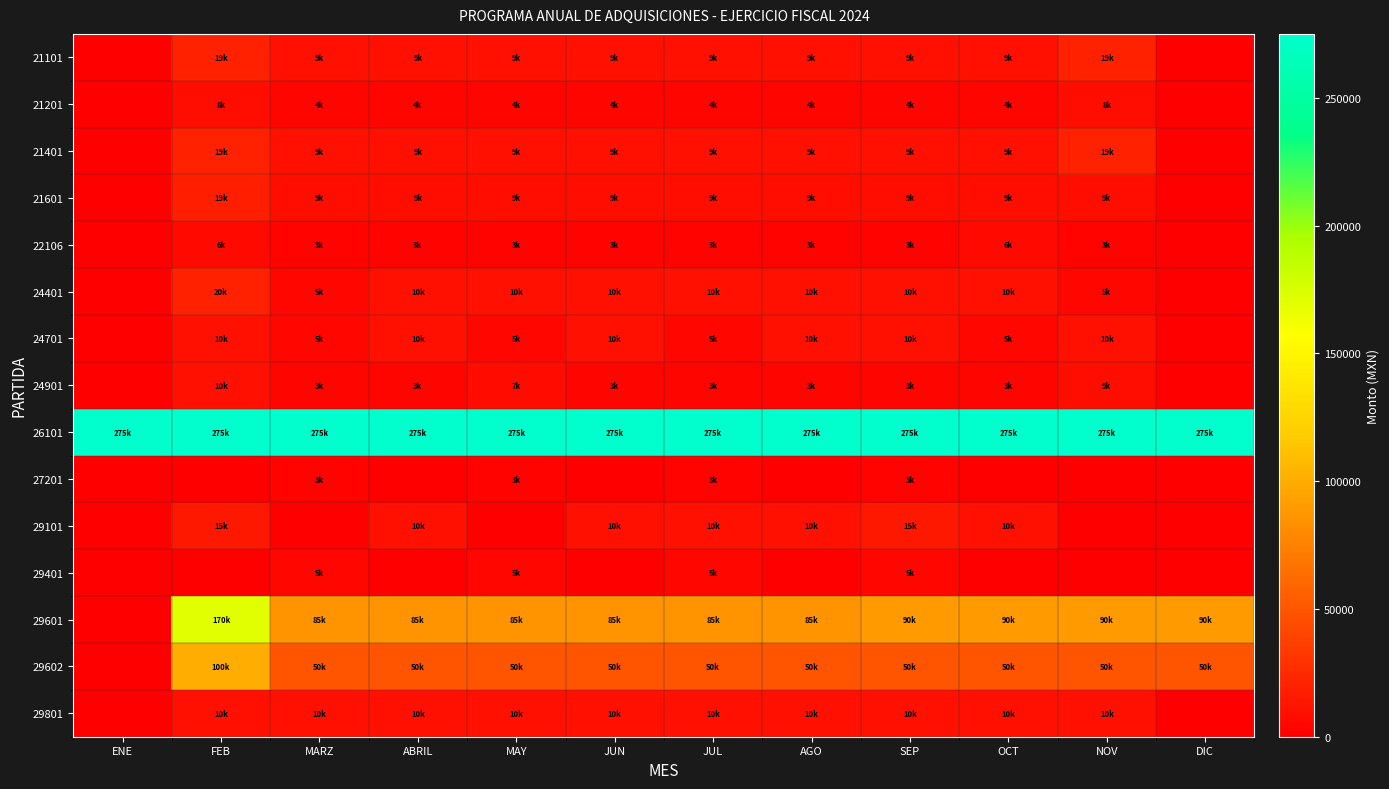

At which category is the sum across all series the highest?

FEB